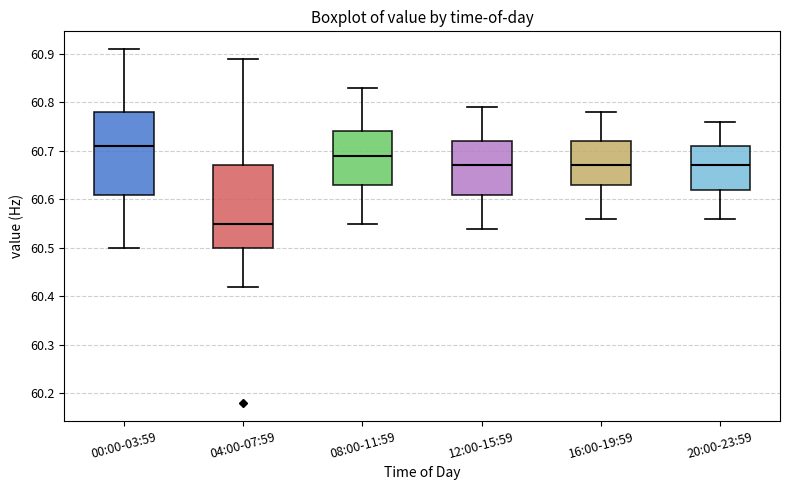

Reading left to right, read every box against the y-axis: the position of its median line, the range the box covers, and the ends of its whiskers. The values are not printed on the chart, so give them approximately, as read against the axis.

00:00-03:59: median 60.71, box 60.61 to 60.78, whiskers 60.50 to 60.91
04:00-07:59: median 60.55, box 60.50 to 60.67, whiskers 60.42 to 60.89
08:00-11:59: median 60.69, box 60.63 to 60.74, whiskers 60.55 to 60.83
12:00-15:59: median 60.67, box 60.61 to 60.72, whiskers 60.54 to 60.79
16:00-19:59: median 60.67, box 60.63 to 60.72, whiskers 60.56 to 60.78
20:00-23:59: median 60.67, box 60.62 to 60.71, whiskers 60.56 to 60.76